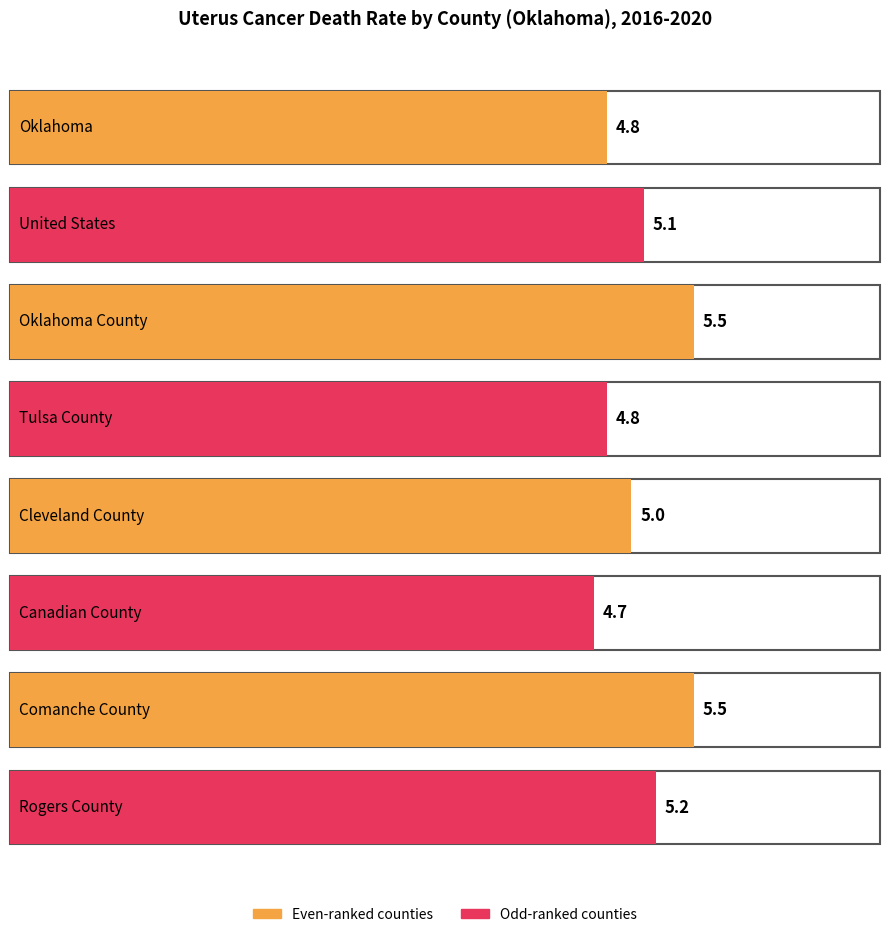

Approximately how many times larger is the value at Comanche County compared to United States?

1.1